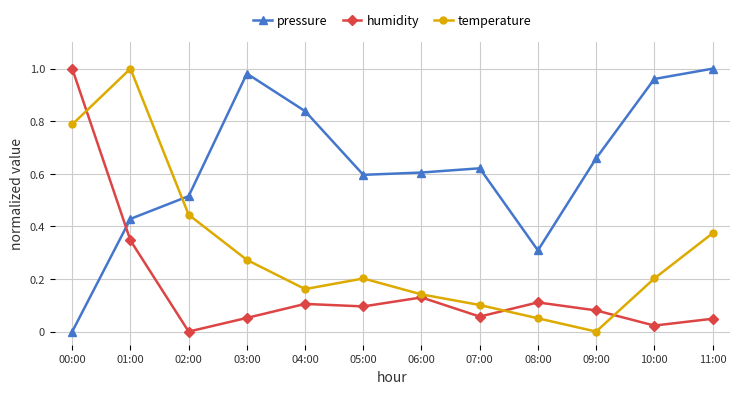

Where do pressure and humidity first cross each other?

00:00 and 01:00